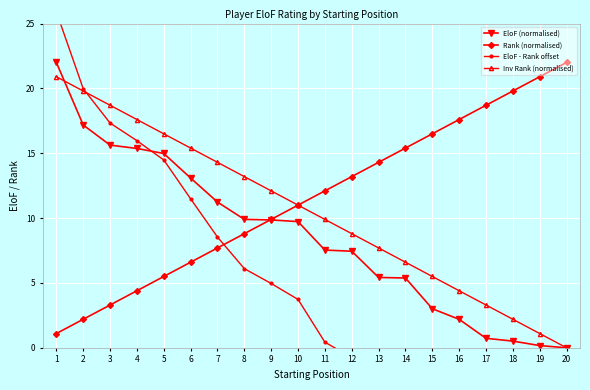

List the labels in order of Rank (normalised) value, smallest first.

1, 2, 3, 4, 5, 6, 7, 8, 9, 10, 11, 12, 13, 14, 15, 16, 17, 18, 19, 20